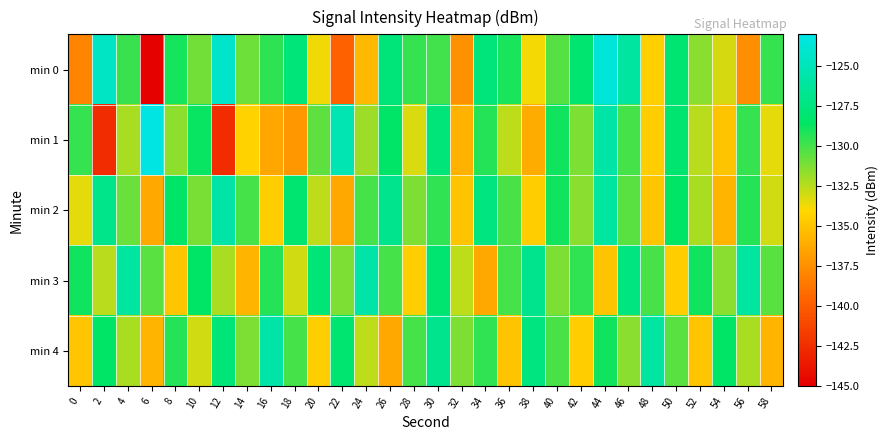

Reading right to left, what are all the values shown in this chart?

min 0: 58=-129.6	56=-137.6	54=-133.1	52=-131.5	50=-128.1	48=-134.4	46=-126.0	44=-123.6	42=-128.1	40=-130.3	38=-133.8	36=-129.1	34=-127.6	32=-137.4	30=-129.9	28=-129.6	26=-127.7	24=-135.5	22=-139.7	20=-133.7	18=-127.7	16=-129.5	14=-130.9	12=-124.2	10=-131.0	8=-129.0	6=-144.9	4=-129.8	2=-124.5	0=-138.0
min 1: 58=-133.5	56=-129.7	54=-135.0	52=-132.5	50=-128.1	48=-134.6	46=-130.0	44=-125.7	42=-131.2	40=-128.9	38=-136.1	36=-132.6	34=-129.3	32=-135.8	30=-127.7	28=-133.2	26=-128.5	24=-131.9	22=-125.2	20=-130.5	18=-137.1	16=-136.4	14=-134.3	12=-142.5	10=-128.7	8=-131.6	6=-123.2	4=-132.1	2=-142.5	0=-129.7
min 2: 58=-133.0	56=-129.3	54=-135.7	52=-132.1	50=-128.6	48=-134.9	46=-130.5	44=-126.0	42=-131.5	40=-128.9	38=-134.6	36=-130.1	34=-127.5	32=-135.0	30=-129.6	28=-131.2	26=-126.8	24=-130.0	22=-136.2	20=-132.6	18=-128.1	16=-134.5	14=-130.0	12=-125.7	10=-131.1	8=-128.5	6=-136.2	4=-130.8	2=-127.0	0=-133.5
min 3: 58=-130.5	56=-126.0	54=-131.5	52=-128.9	50=-134.6	48=-130.1	46=-127.5	44=-135.0	42=-129.6	40=-131.2	38=-126.8	36=-130.0	34=-136.2	32=-132.6	30=-128.1	28=-134.5	26=-130.0	24=-125.7	22=-131.2	20=-127.8	18=-133.0	16=-129.3	14=-135.7	12=-132.1	10=-128.6	8=-134.9	6=-130.5	4=-126.0	2=-132.5	0=-128.9
min 4: 58=-135.7	56=-132.1	54=-128.6	52=-134.9	50=-130.5	48=-126.0	46=-131.5	44=-128.9	42=-134.6	40=-130.1	38=-127.5	36=-135.0	34=-129.6	32=-131.2	30=-126.8	28=-130.0	26=-136.2	24=-132.6	22=-128.1	20=-134.5	18=-130.0	16=-125.7	14=-131.2	12=-127.8	10=-133.0	8=-129.3	6=-135.7	4=-132.1	2=-128.6	0=-134.9